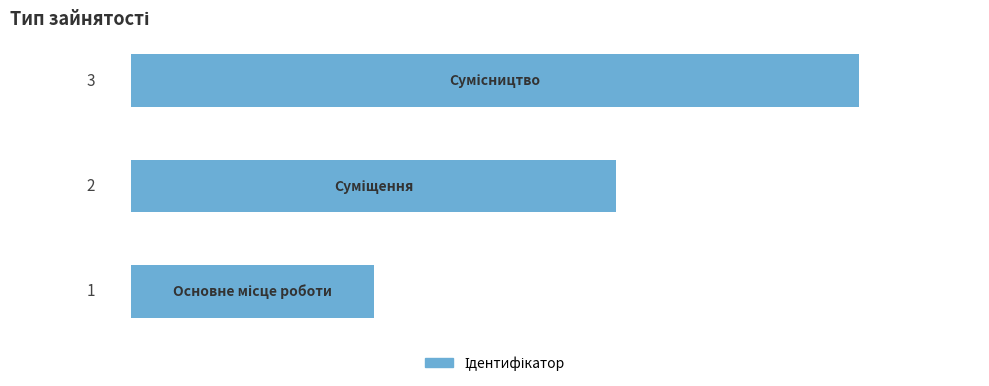

How many bars are there in total?

3